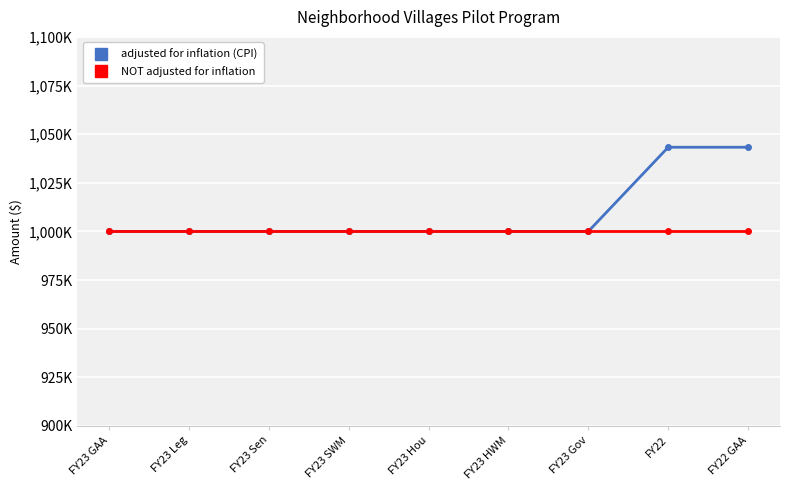

Which category has the lowest value in the adjusted for inflation (CPI) series?

FY23 GAA